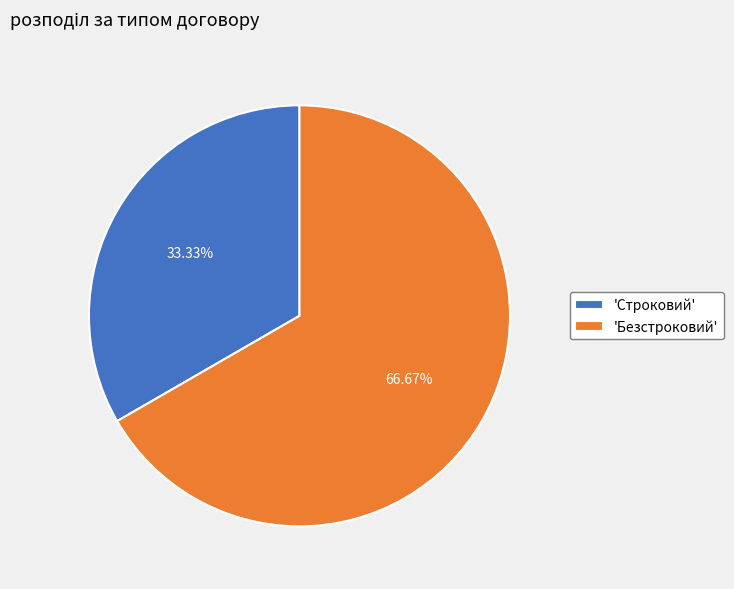

Rank the categories by value from lowest to highest.

'Строковий', 'Безстроковий'